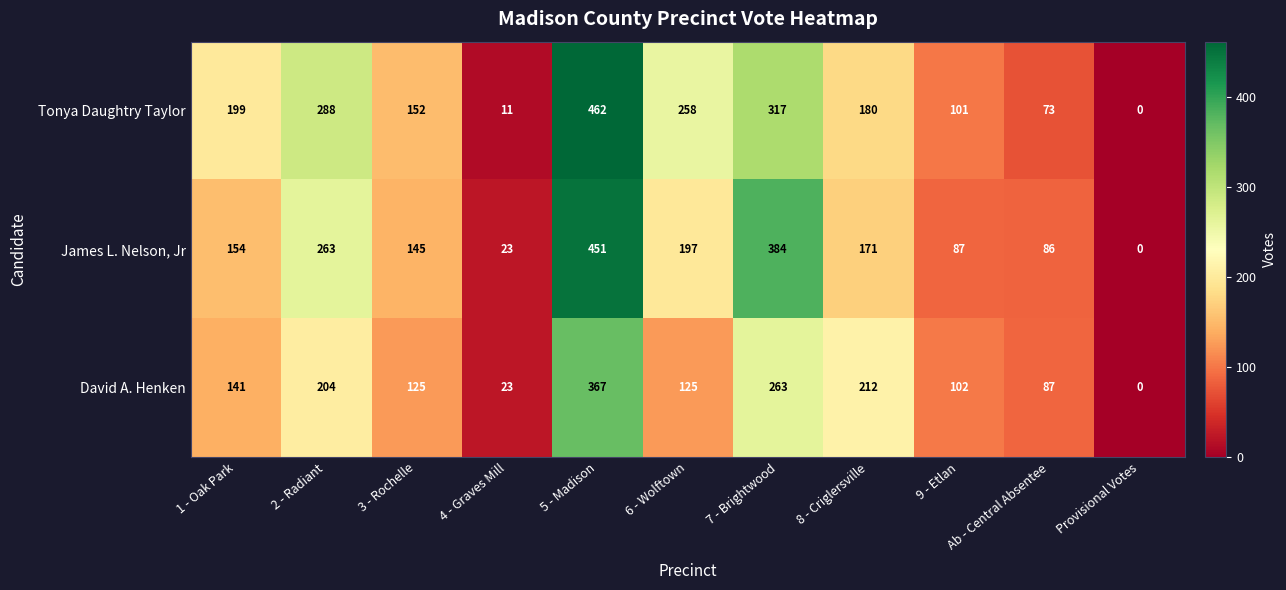

What is the sum of all James L. Nelson, Jr values?

1961